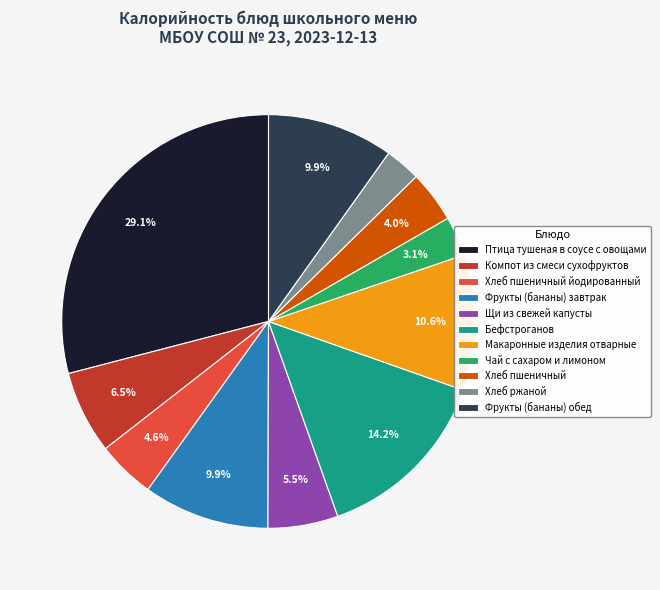

Which category has the biggest portion of the pie?

Птица тушеная в соусе с овощами